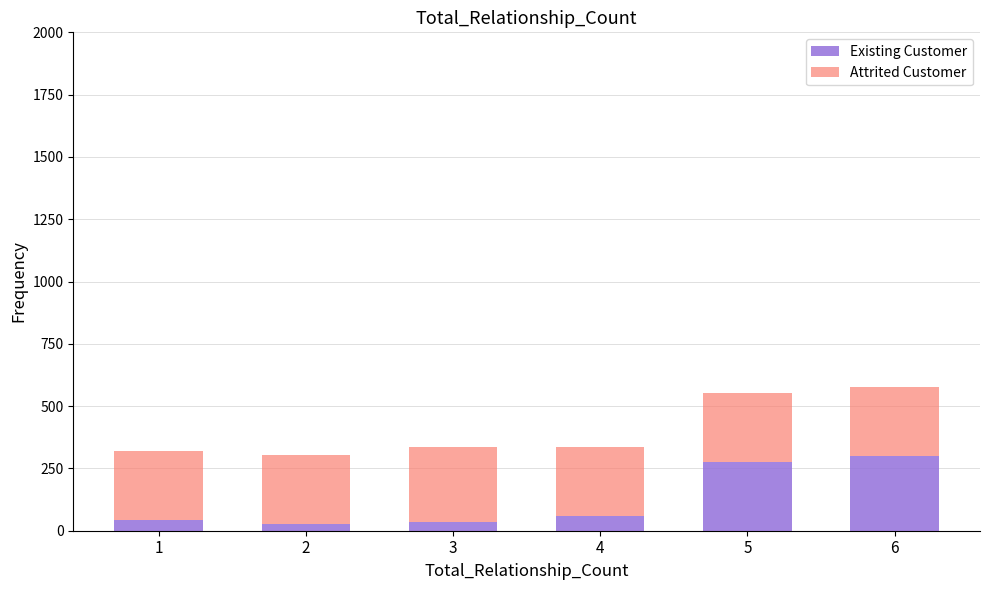

What is the total value across all series at 4?

335